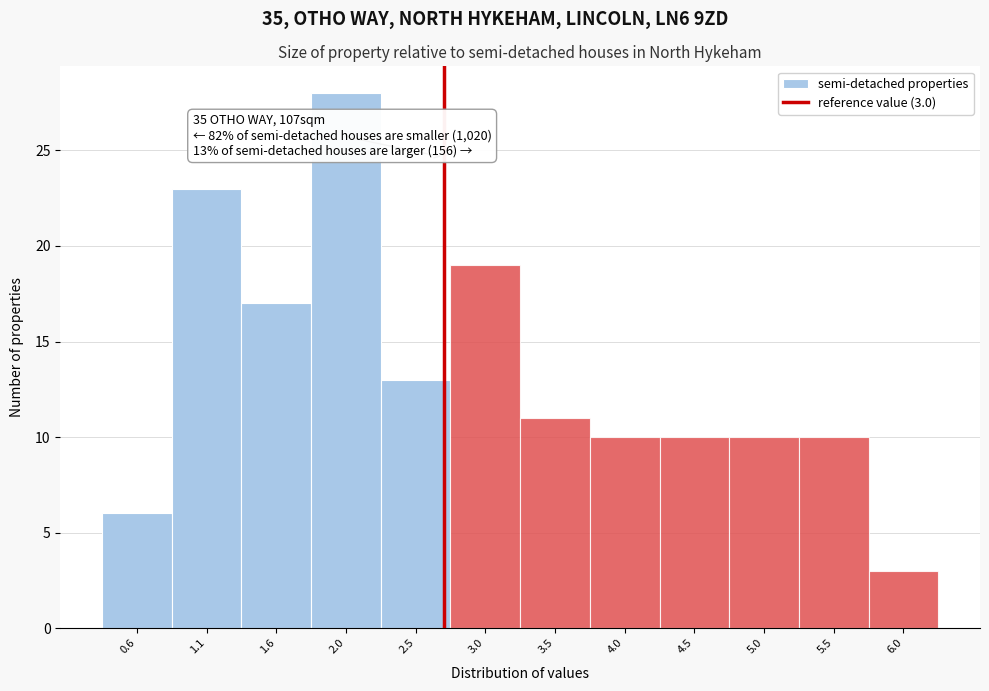

Reading left to right, list all the values displayed in this chart.

6	23	17	28	13	19	11	10	10	10	10	3